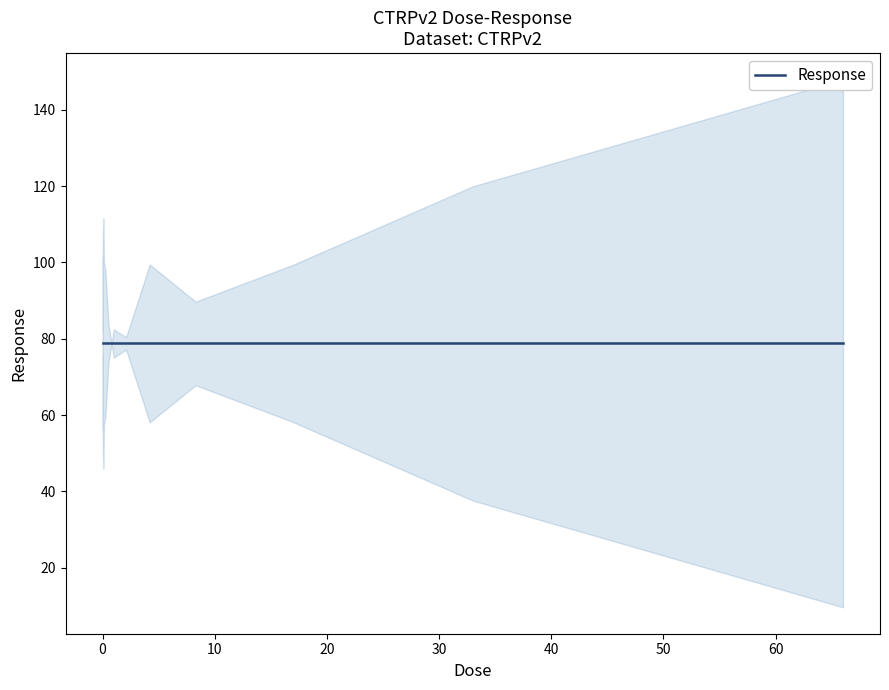

What is the difference between the maximum and minimum values?

102.0